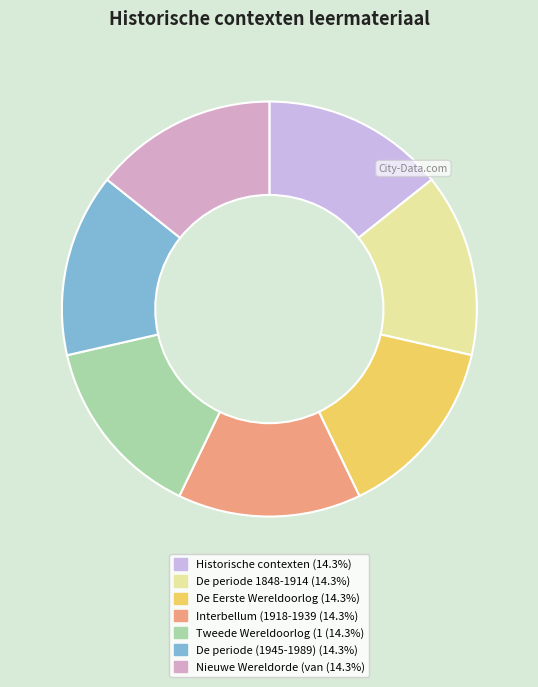

Count the number of slices in the pie.

7